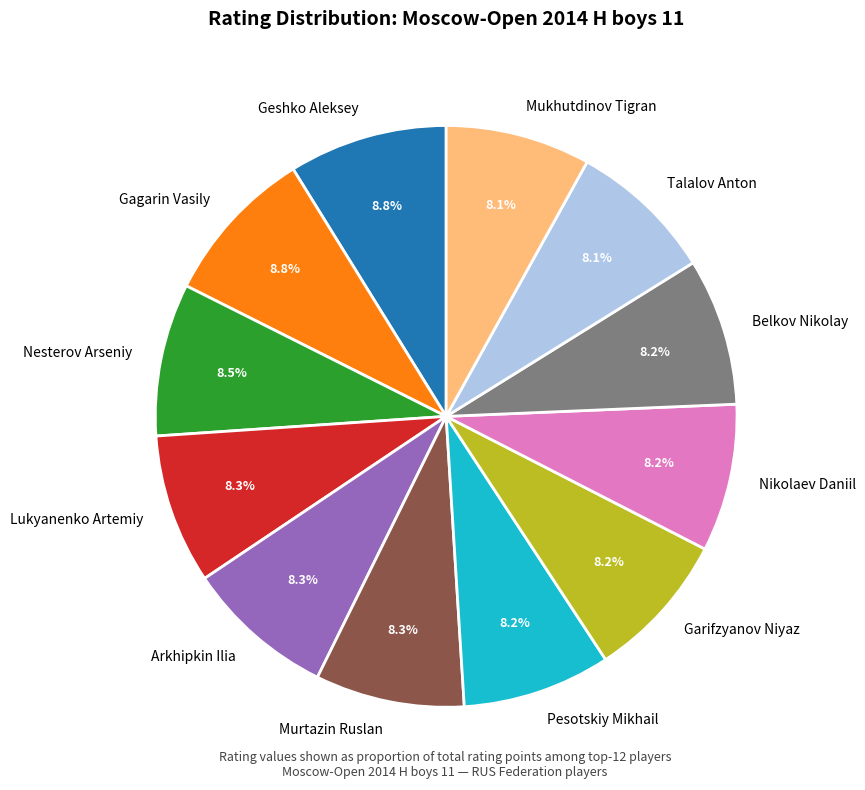

What is the total percentage of Lukyanenko Artemiy and Gagarin Vasily?

17.1%